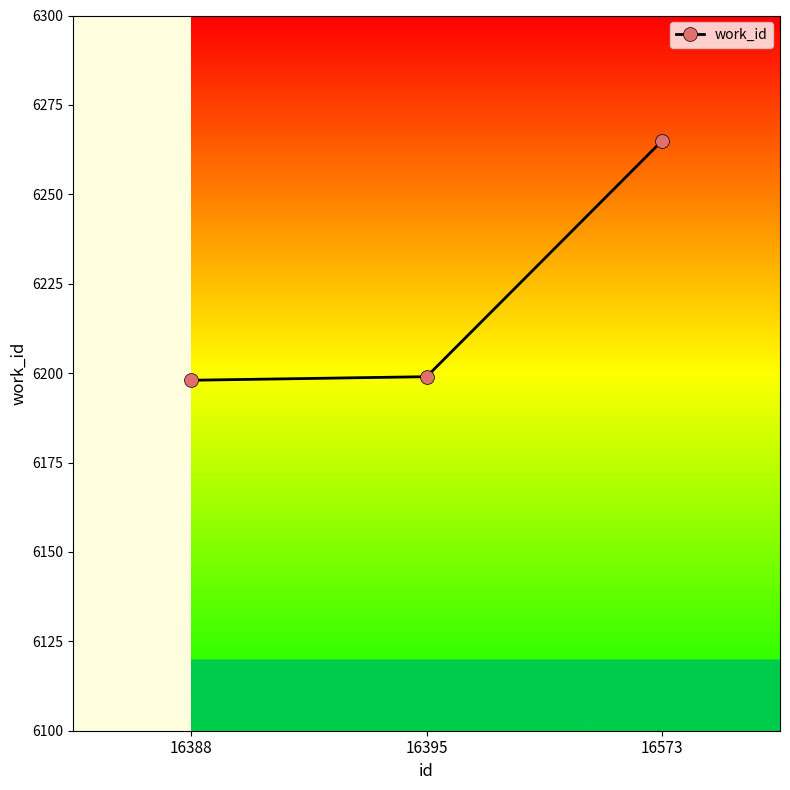

How many lines are shown in the chart?

1